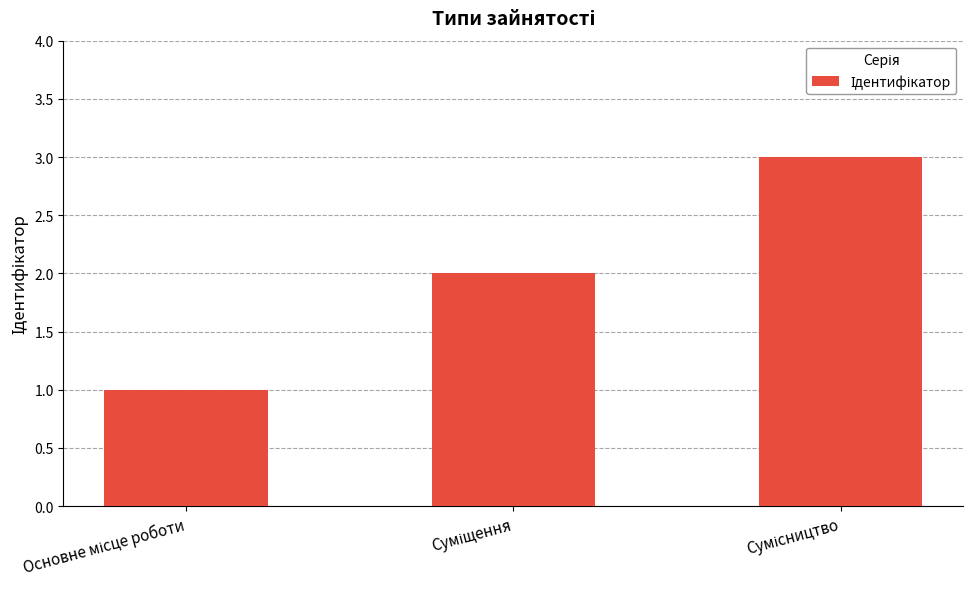

How many values are between 1 and 3?

3